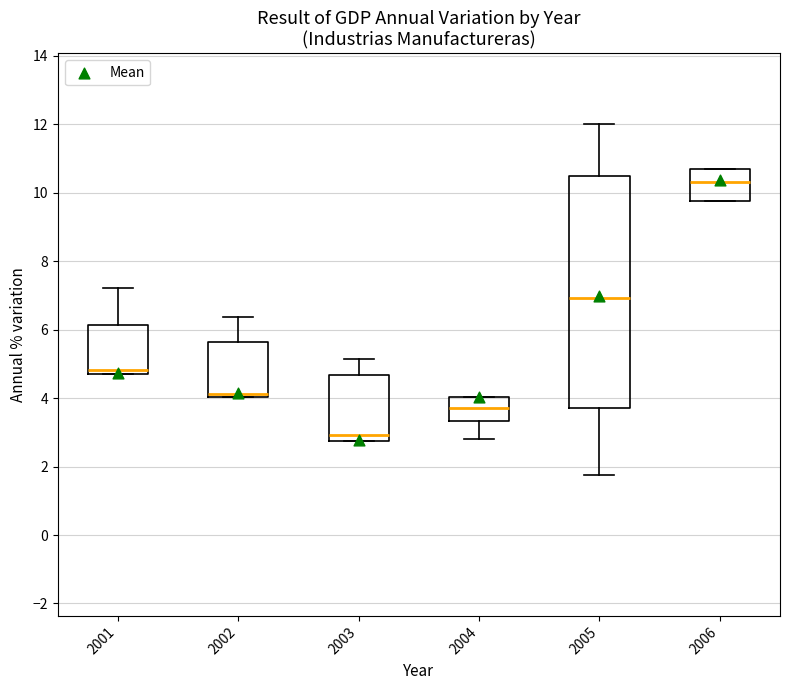

Reading left to right, read every box against the y-axis: the position of its median line, the range the box covers, and the ends of its whiskers. The values are not printed on the chart, so give them approximately, as read against the axis.

2001: median 4.8 (just above the box's lower edge), box 4.8 to 6.2, whiskers 4.8 to 7.2
2002: median 4.2, box 4.0 to 5.6, whiskers 4.0 to 6.4
2003: median 3.0, box 2.8 to 4.6, whiskers 2.8 to 5.2
2004: median 3.8, box 3.4 to 4.0, whiskers 2.8 to 4.0
2005: median 7.0, box 3.8 to 10.4, whiskers 1.8 to 12.0
2006: median 10.4, box 9.8 to 10.6, whiskers 9.8 to 10.6